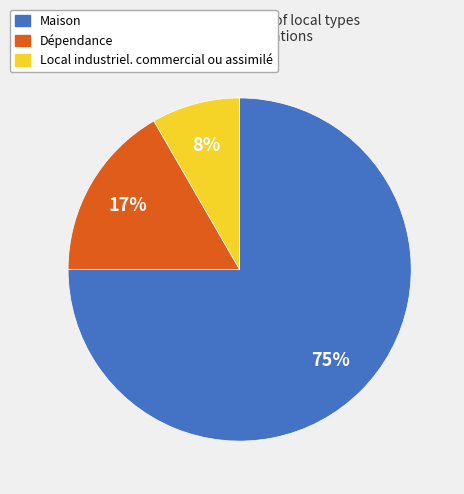

To the nearest percent, what percentage of the pie is Maison?

75%